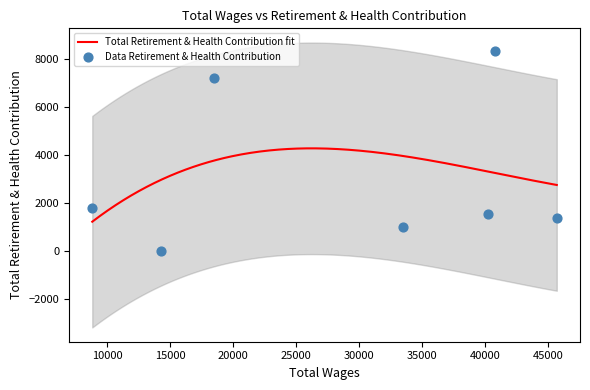

What is the ratio of the value at 33449.0 to the value at 40246.0?

0.6